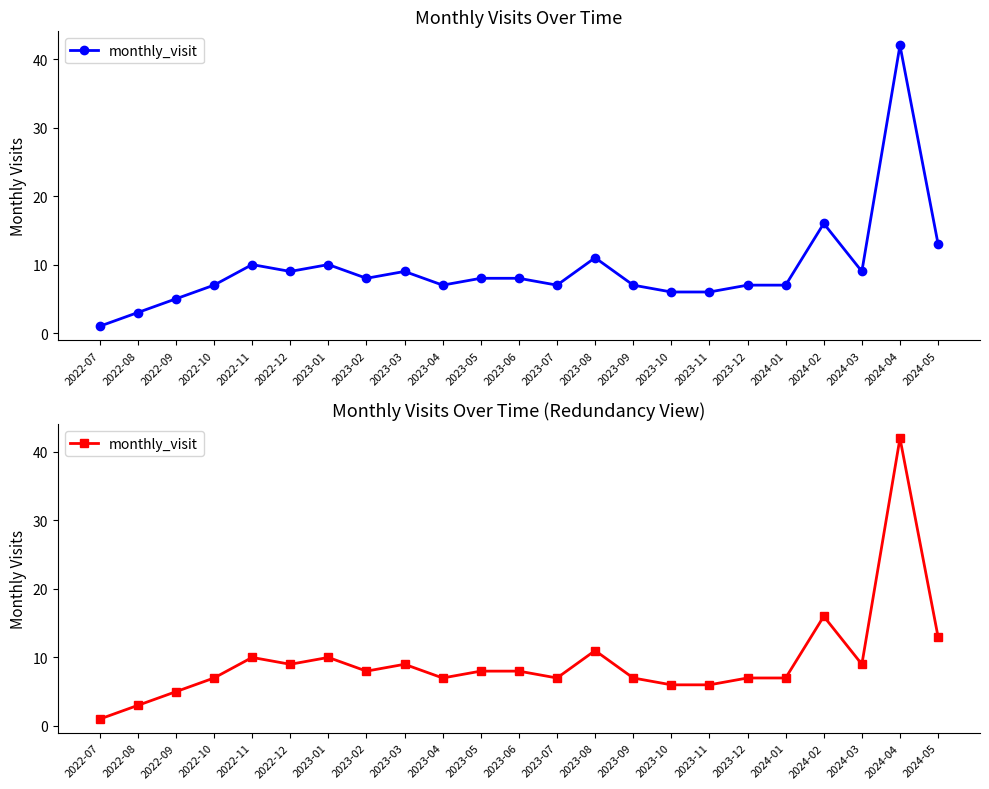

What is the difference between the values at 2023-07 and 2023-06?

1